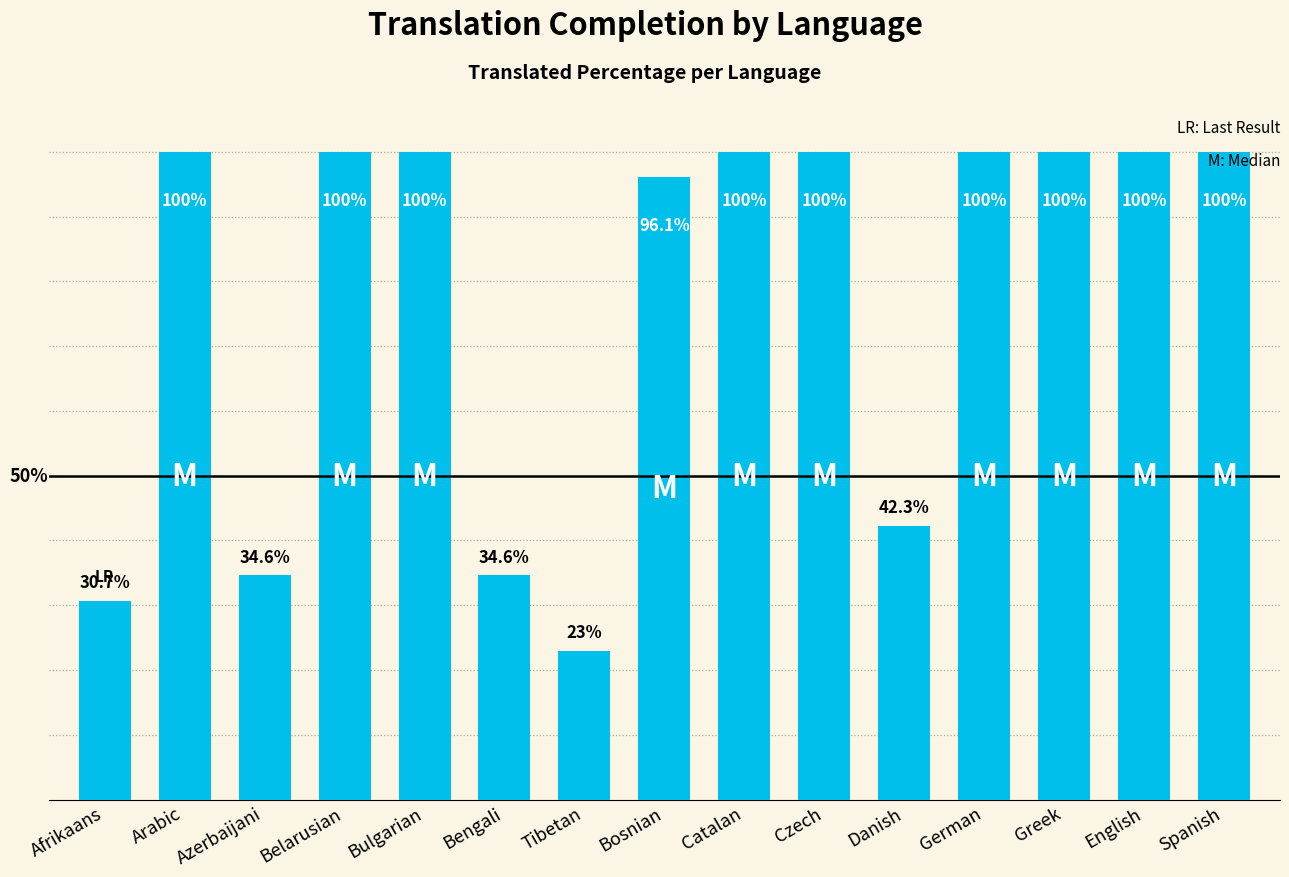

Which has a higher value, Bosnian or Catalan?

Catalan